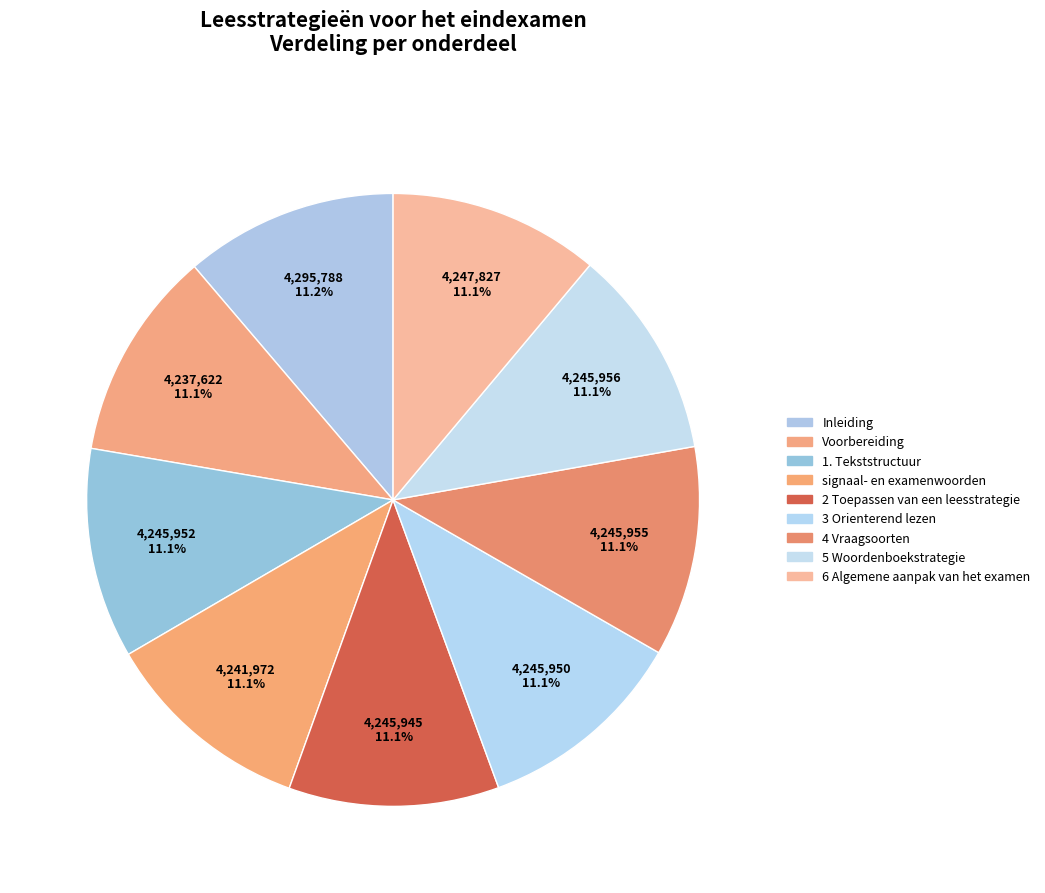

How many slices are in this pie chart?

9